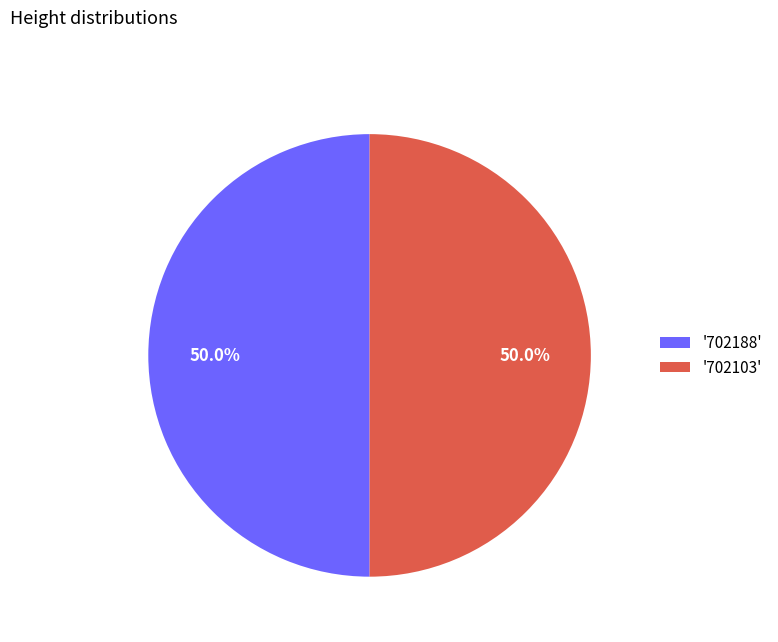

Approximately how many times larger is the value at '702103' compared to '702188'?

1.0